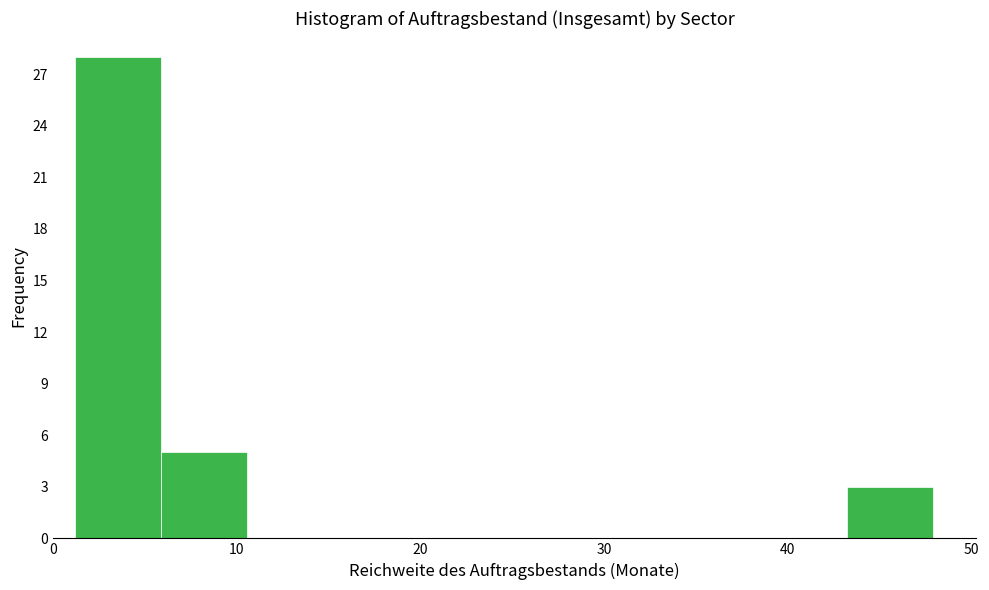

Reading left to right, list every bar in this chart as the range it spans on the x-axis followed by its height. Neither the bar edges nor the heights are printed on the chart, so give them approximately, as read against the axes.

1 to 6: 28
6 to 11: 5
11 to 15: 0
15 to 20: 0
20 to 25: 0
25 to 29: 0
29 to 34: 0
34 to 39: 0
39 to 43: 0
43 to 48: 3